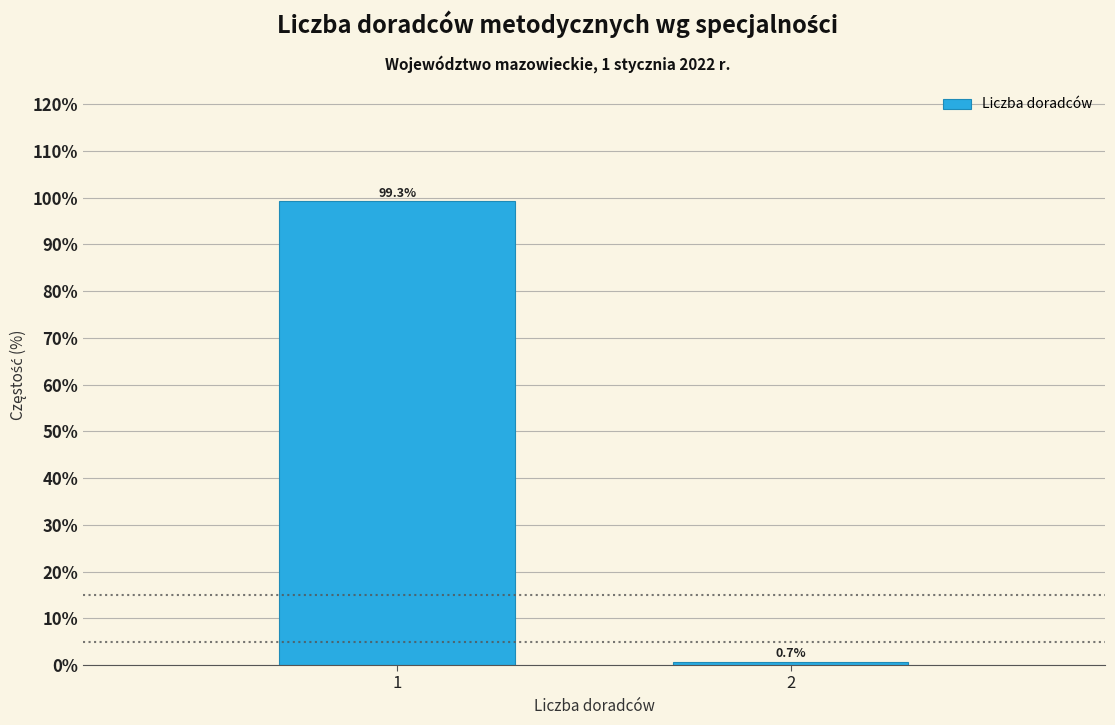

Reading left to right, extract all data points from this chart.

1=99.3	2=0.7